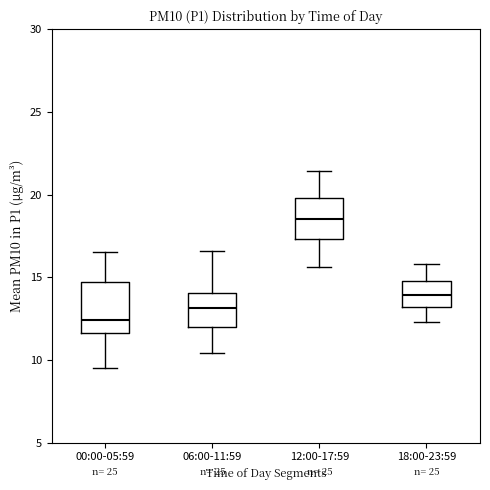

Reading left to right, read every box against the y-axis: the position of its median line, the range the box covers, and the ends of its whiskers. The values are not printed on the chart, so give them approximately, as read against the axis.

00:00-05:59: median 12.5, box 11.5 to 14.5, whiskers 9.5 to 16.5
06:00-11:59: median 13.0, box 12.0 to 14.0, whiskers 10.5 to 16.5
12:00-17:59: median 18.5, box 17.5 to 20.0, whiskers 15.5 to 21.5
18:00-23:59: median 14.0, box 13.0 to 15.0, whiskers 12.5 to 16.0